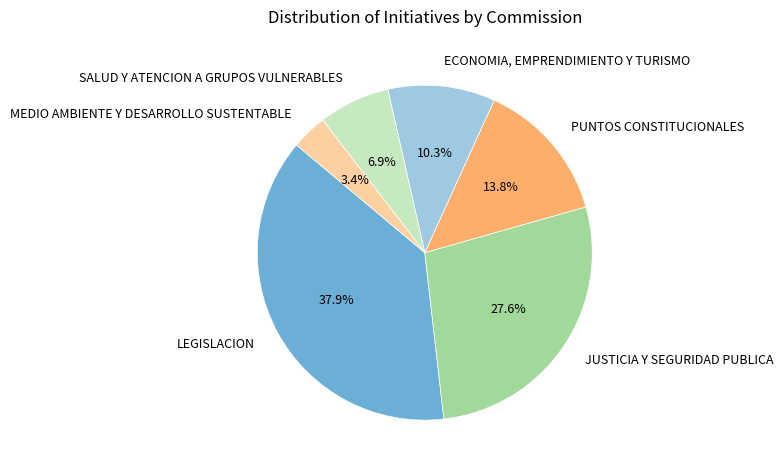

Do ECONOMIA, EMPRENDIMIENTO Y TURISMO and MEDIO AMBIENTE Y DESARROLLO SUSTENTABLE together represent more than half of the pie?

No